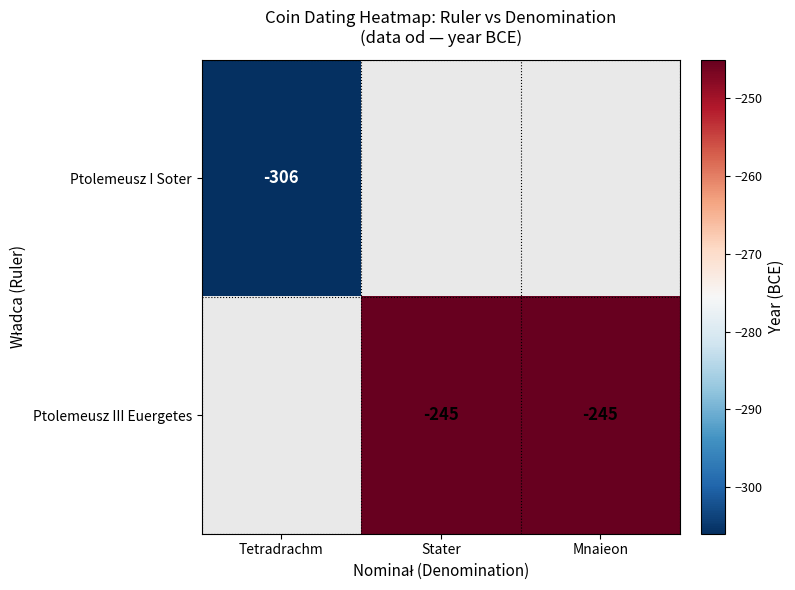

True or false: Ptolemeusz III Euergetes has a value of -245 at Stater.

True